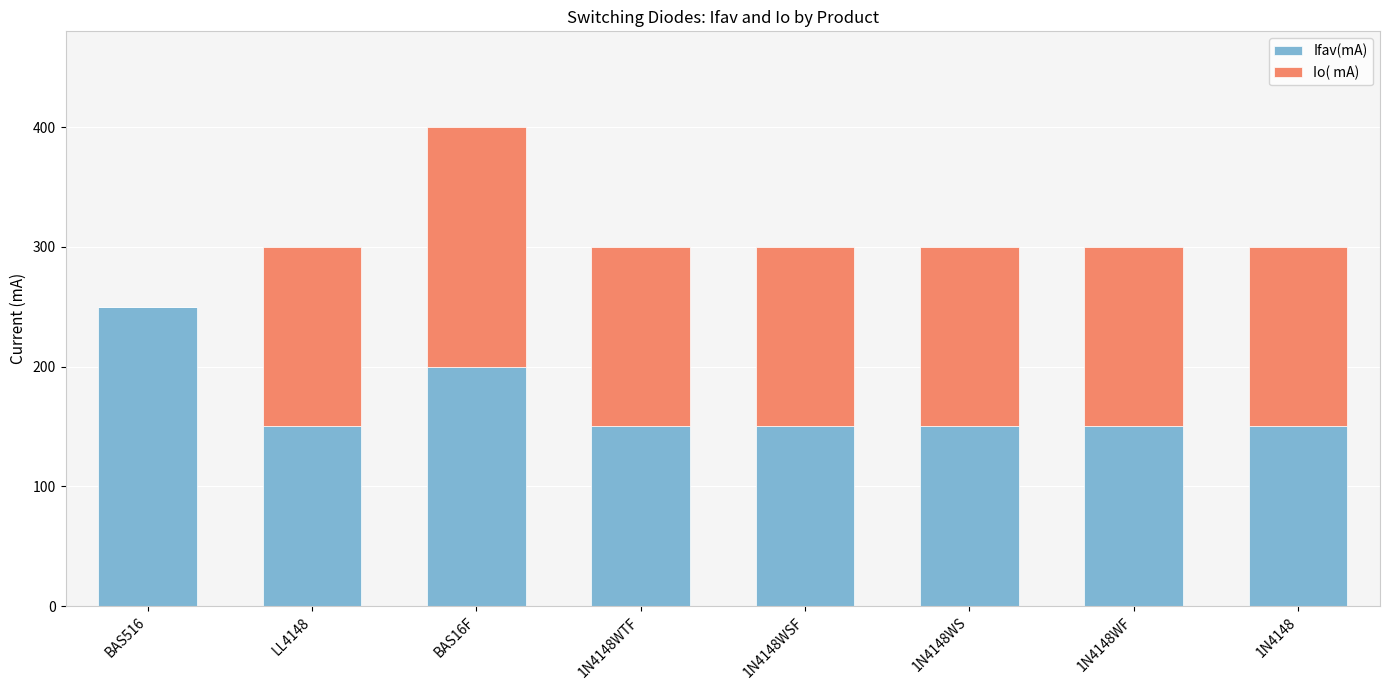

What is the sum of the Ifav(mA) values at LL4148 and BAS16F?

350